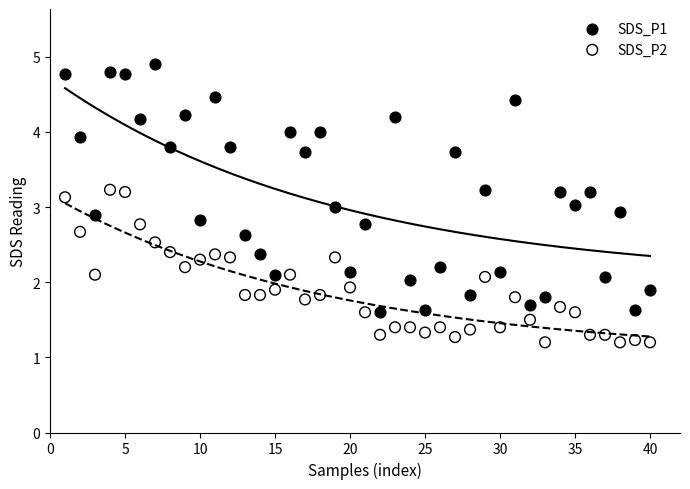

Which series contains the lowest Y value?

SDS_P2